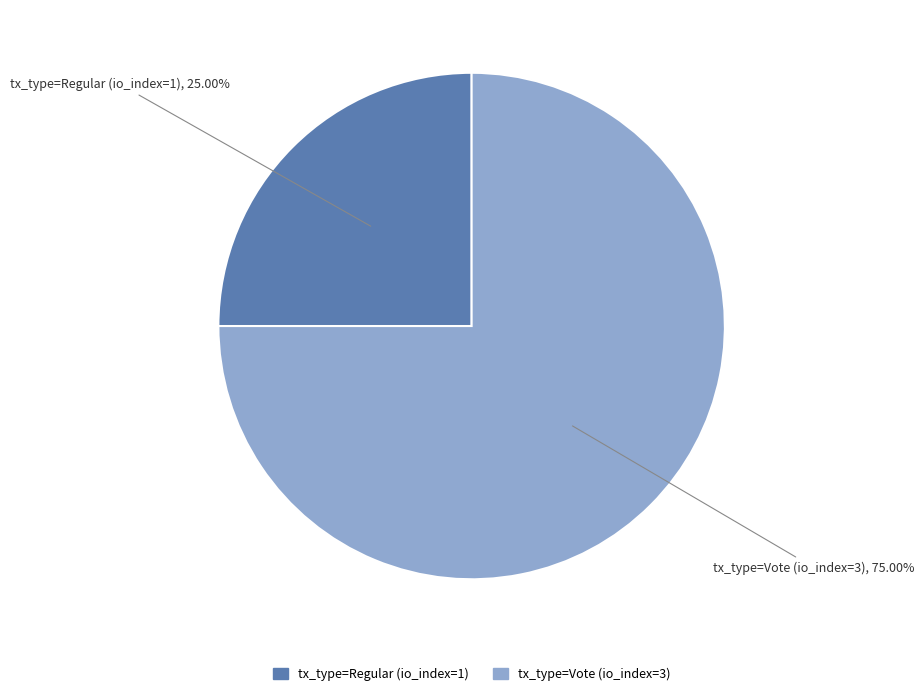

What is the ratio of the value at tx_type=Vote (io_index=3) to the value at tx_type=Regular (io_index=1)?

3.0